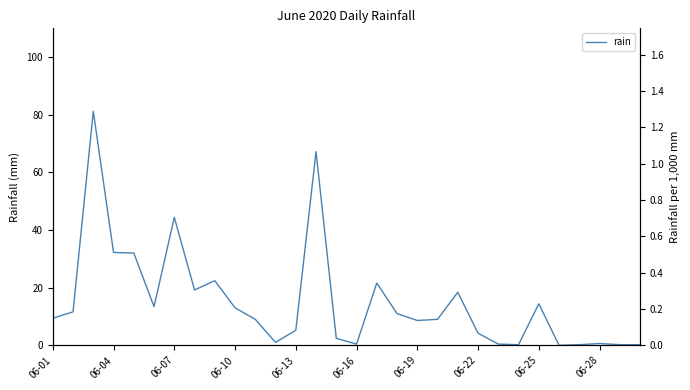

What is the sum of all values?

453.0